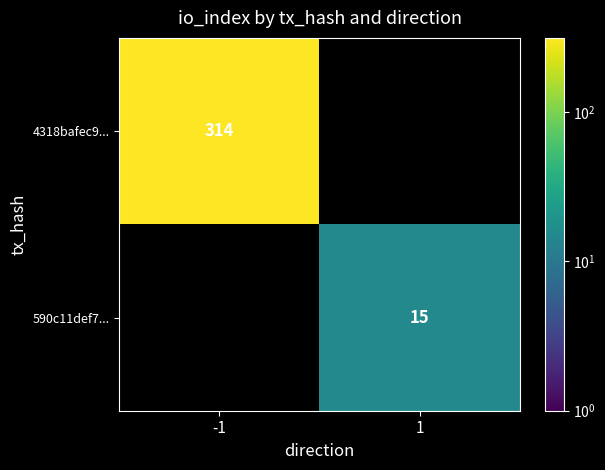

The 4318bafec9... series shows 533 at -1. True or false?

False